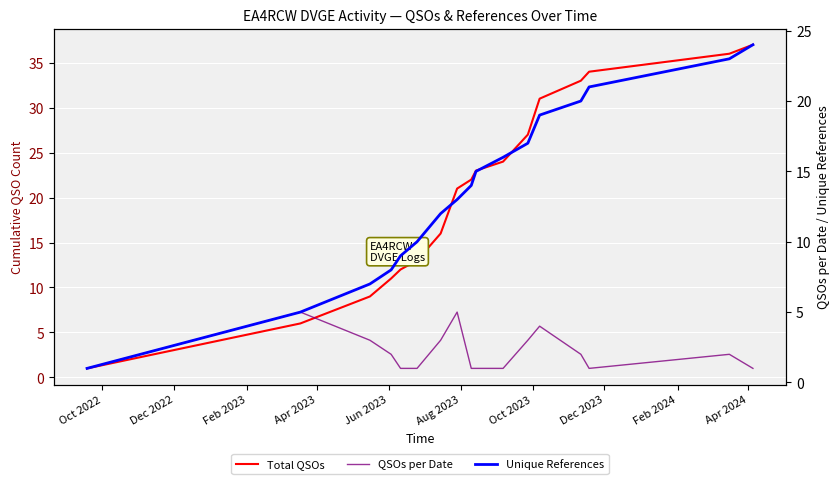

True or false: Total QSOs has a value of 15 at Apr 2024.

False